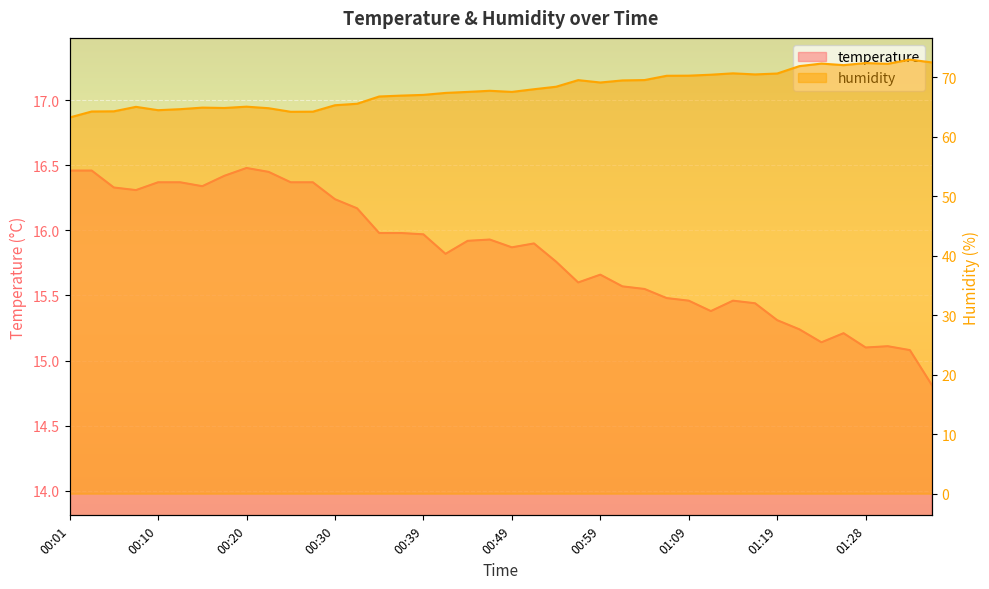

What is the value of the humidity point at the 20th from the left?

67.7